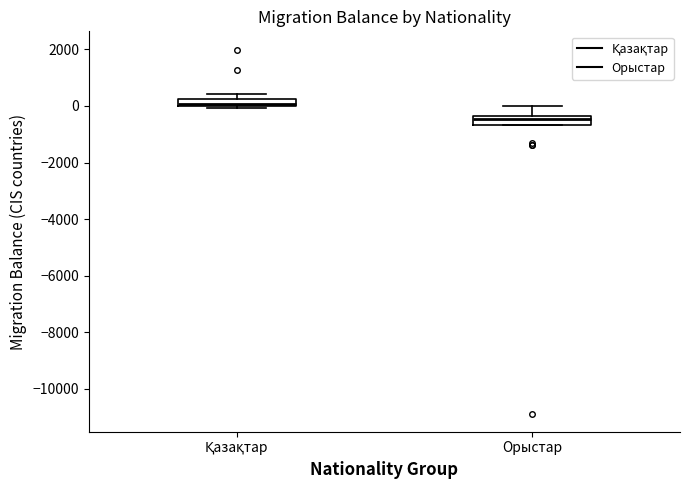

Where does the upper whisker of the box for Орыстар end on the y-axis? The values are not printed on the chart, so give them approximately, as read against the axis.

0